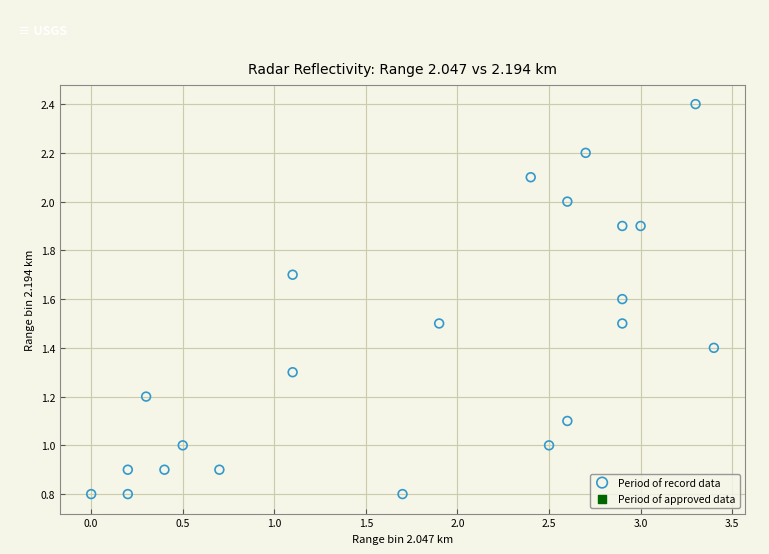

What is the range of Y values (max minus min)?

1.6